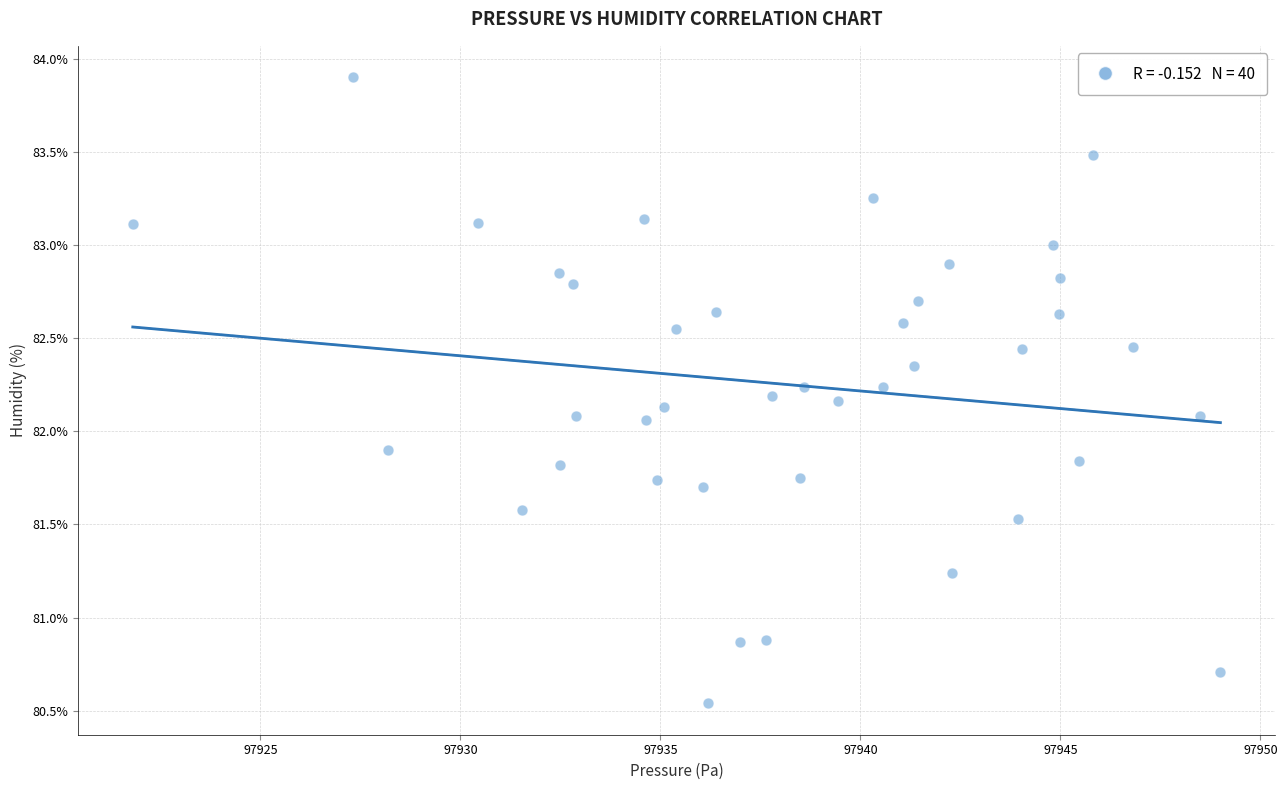

What is the range of Y values (max minus min)?

3.4